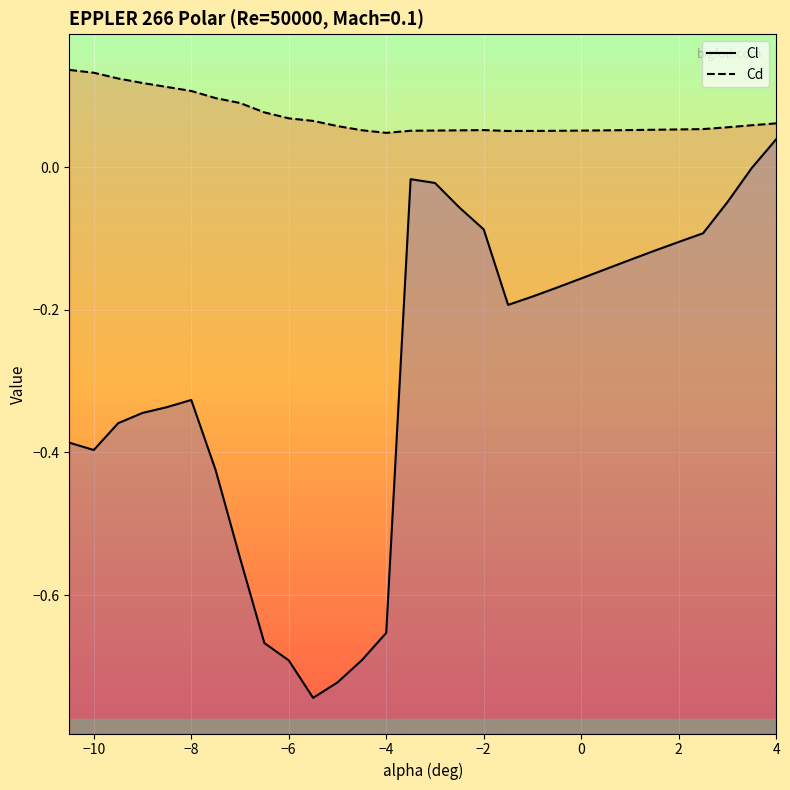

Is it true that Cl equals -0.5 at −8?

False